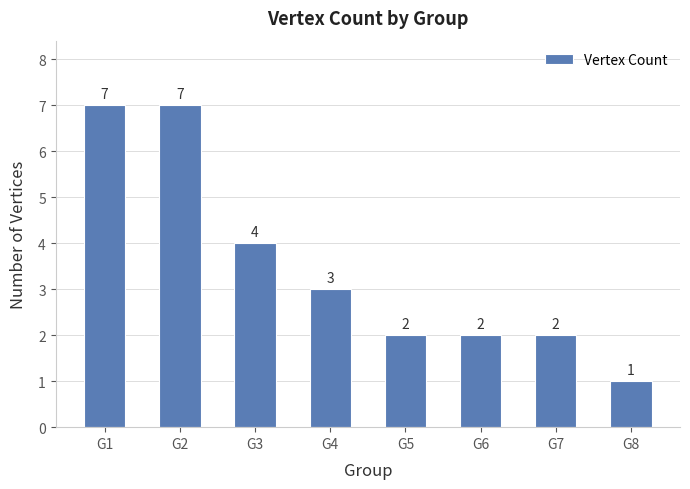

What is the sum of all values?

28